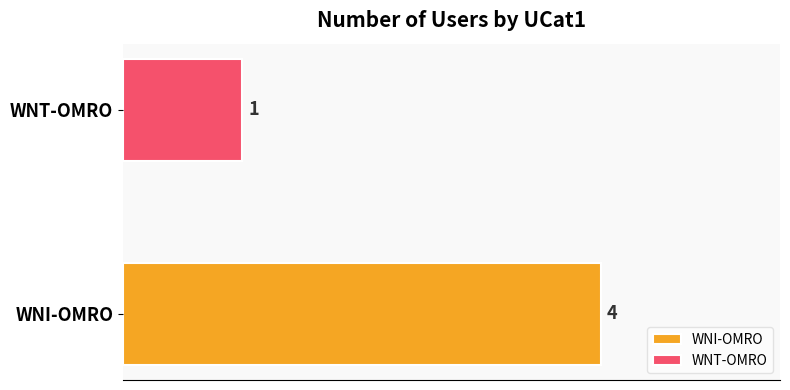

What is the greatest value displayed?

4